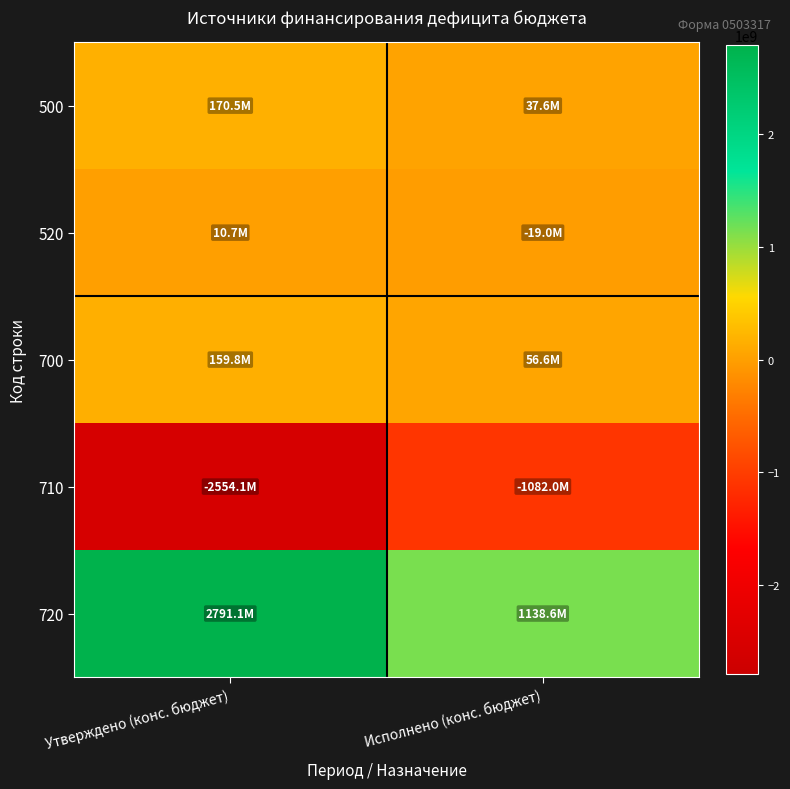

Rank the series by their maximum value, from highest to lowest.

720, 500, 700, 520, 710